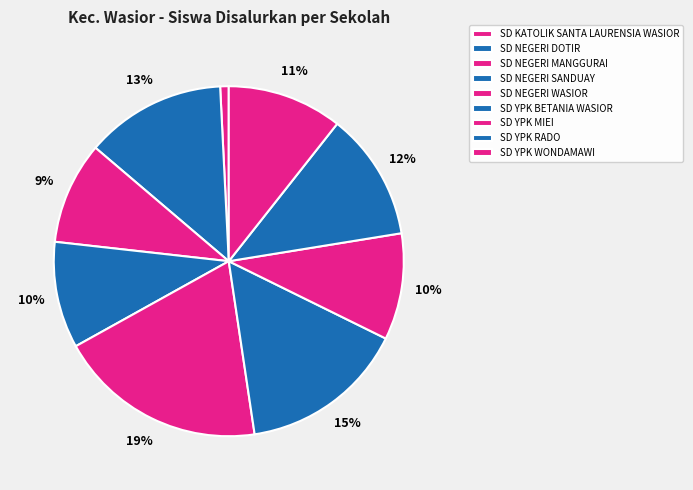

How much of the chart is everything except SD KATOLIK SANTA LAURENSIA WASIOR?

99.2%